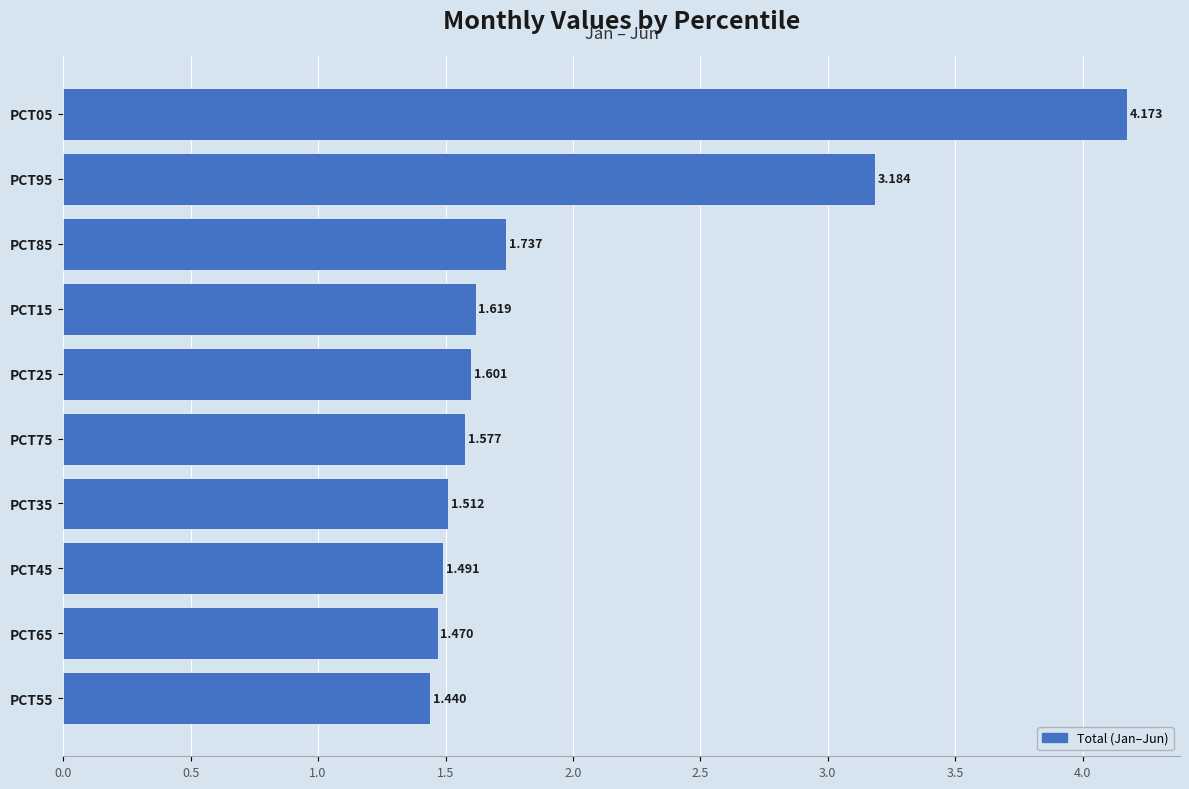

At which label is the value closest to 2?

PCT85